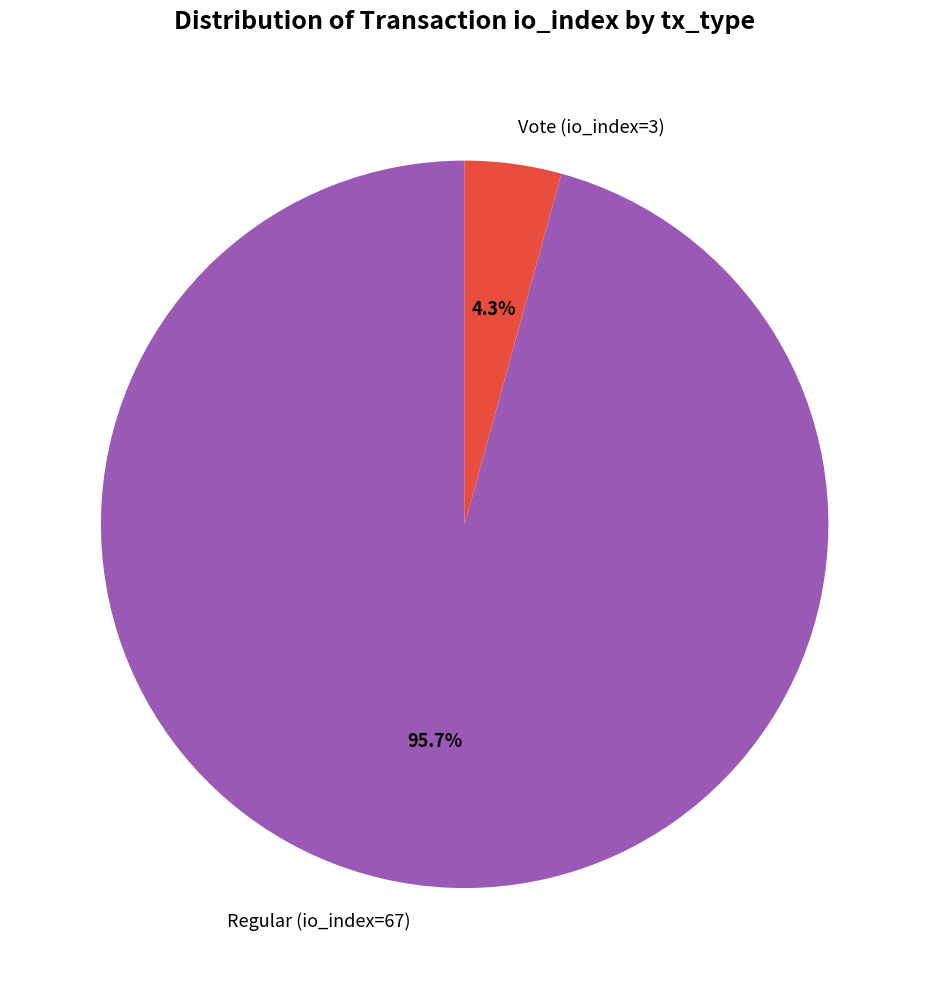

Which category has the biggest portion of the pie?

Regular (io_index=67)